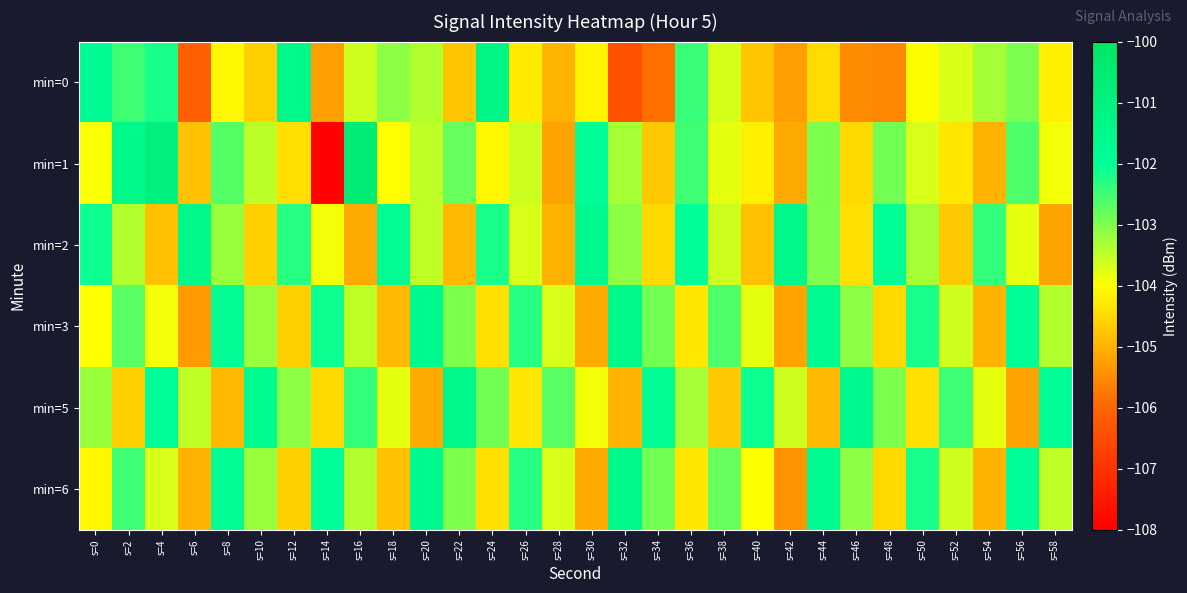

What is the spread (max minus min) of values at s=6?

4.6